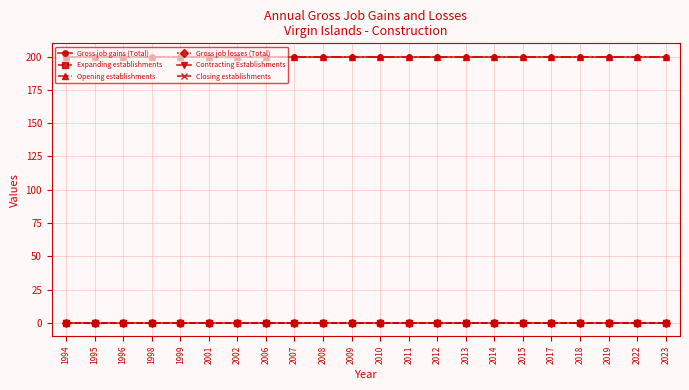

Does the chart have visible grid lines?

Yes